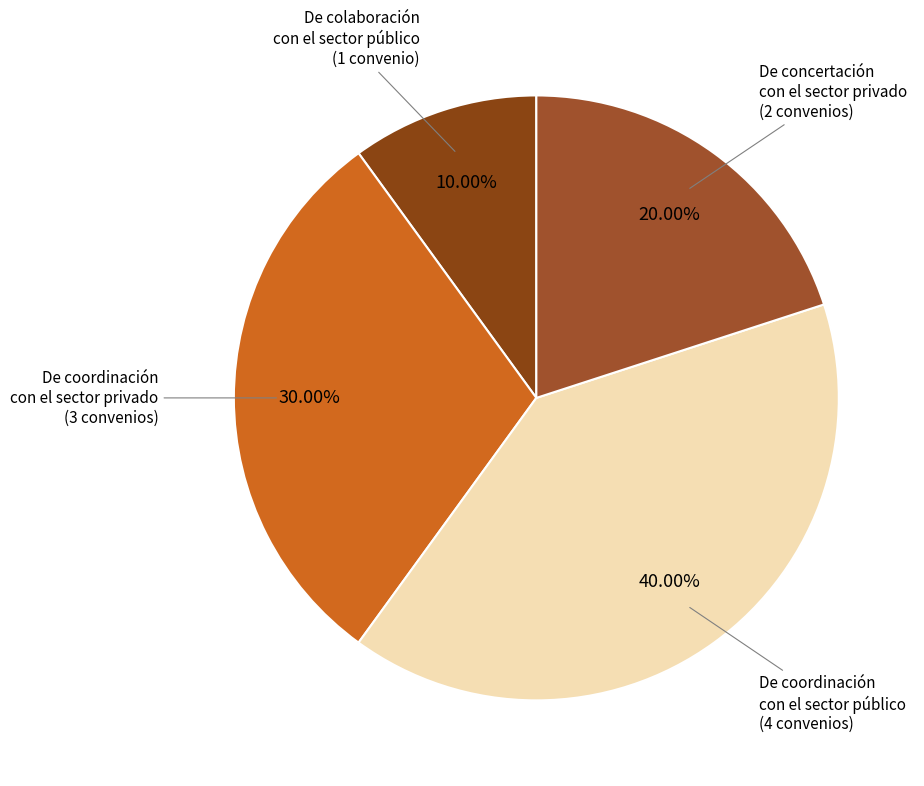

To the nearest percent, what is the difference between the largest and smallest slice percentages?

30%